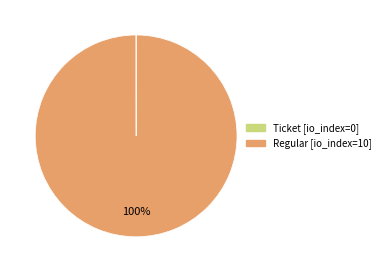

To the nearest percent, what is the difference between the largest and smallest slice percentages?

100%